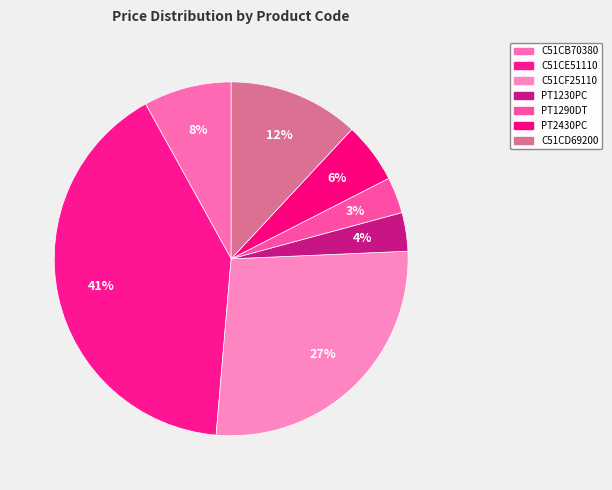

Count the number of slices in the pie.

7